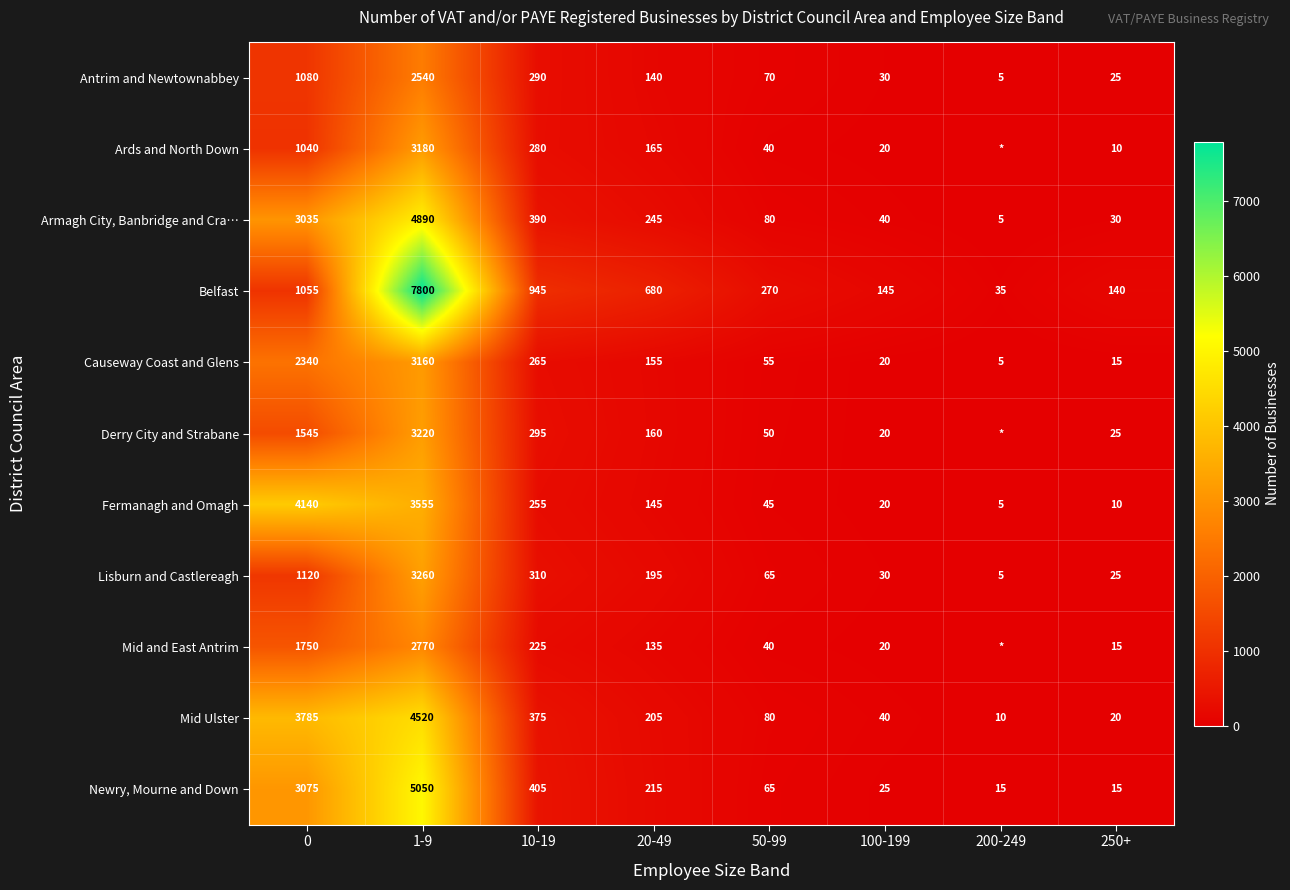

What is the sum of all Antrim and Newtownabbey values?

4180